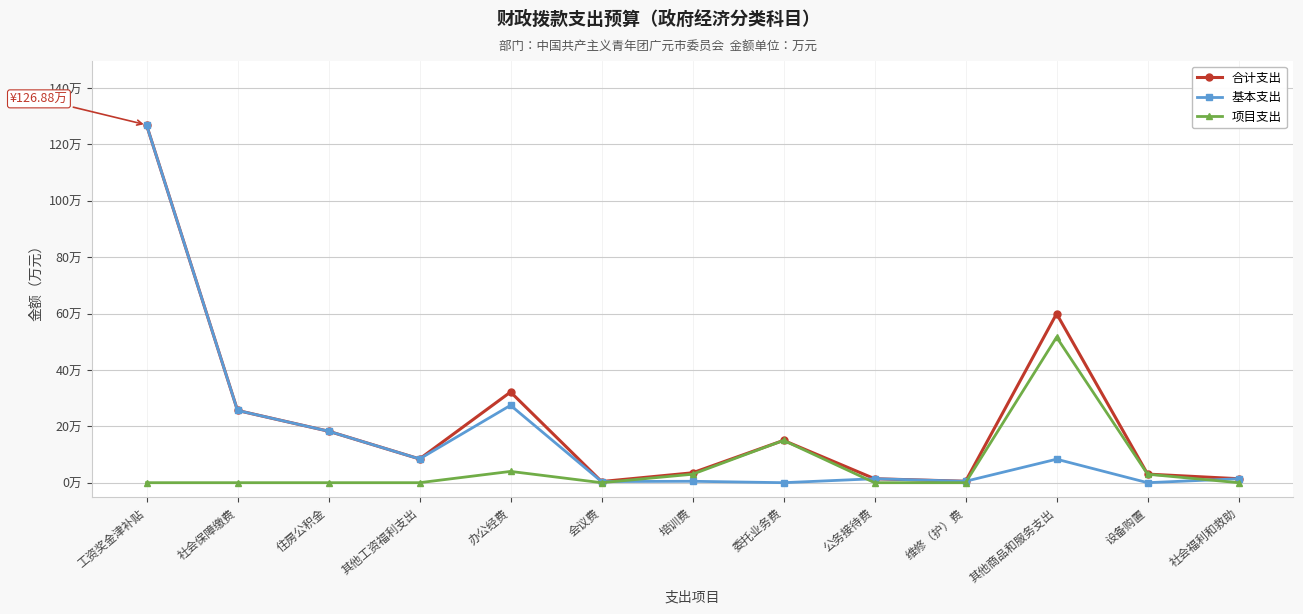

Reading left to right, what are all the values shown in this chart?

合计支出: 工资奖金津补贴=126.9	社会保障缴费=25.6	住房公积金=18.3	其他工资福利支出=8.4	办公经费=32.1	会议费=0.4	培训费=3.5	委托业务费=15.0	公务接待费=1.4	维修（护）费=0.5	其他商品和服务支出=59.9	设备购置=3.0	社会福利和救助=1.4
基本支出: 工资奖金津补贴=126.9	社会保障缴费=25.6	住房公积金=18.3	其他工资福利支出=8.4	办公经费=27.4	会议费=0.4	培训费=0.5	委托业务费=0.0	公务接待费=1.4	维修（护）费=0.5	其他商品和服务支出=8.3	设备购置=0.0	社会福利和救助=1.4
项目支出: 工资奖金津补贴=0.0	社会保障缴费=0.0	住房公积金=0.0	其他工资福利支出=0.0	办公经费=4.0	会议费=0.0	培训费=3.0	委托业务费=15.0	公务接待费=0.0	维修（护）费=0.0	其他商品和服务支出=51.6	设备购置=3.0	社会福利和救助=0.0